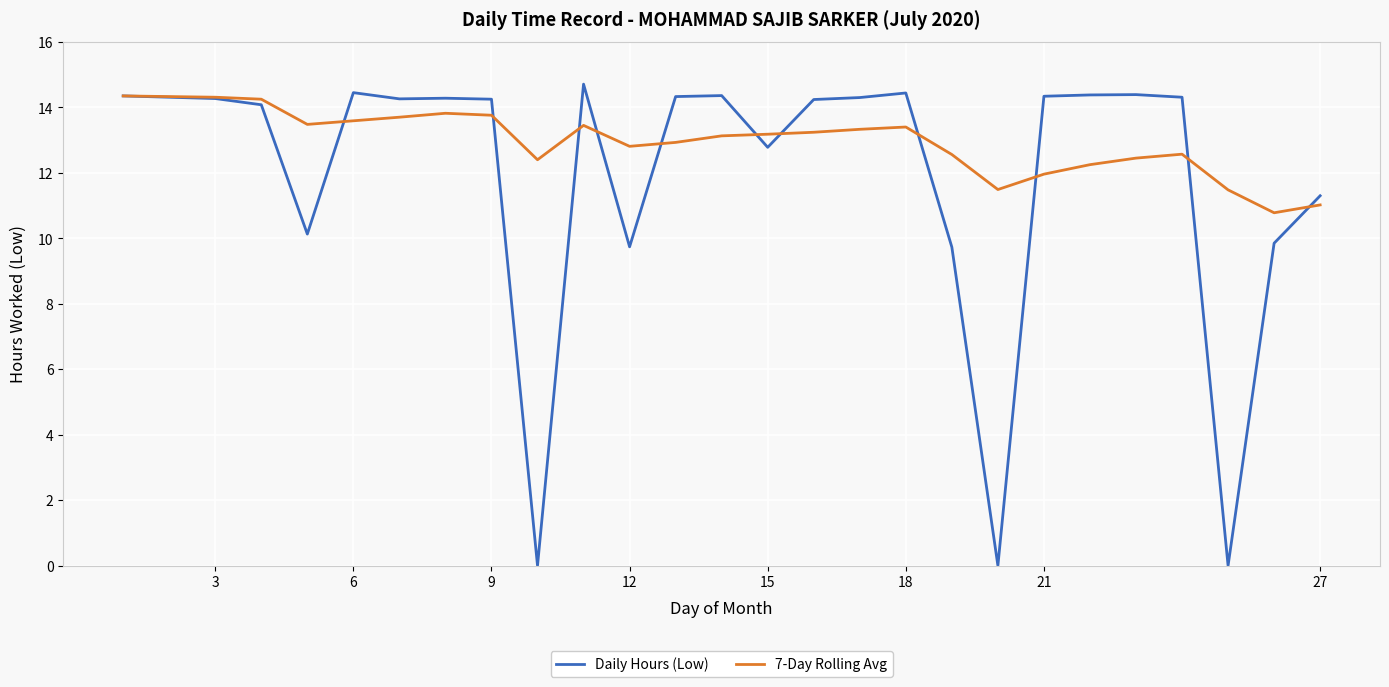

How many lines are shown in the chart?

2